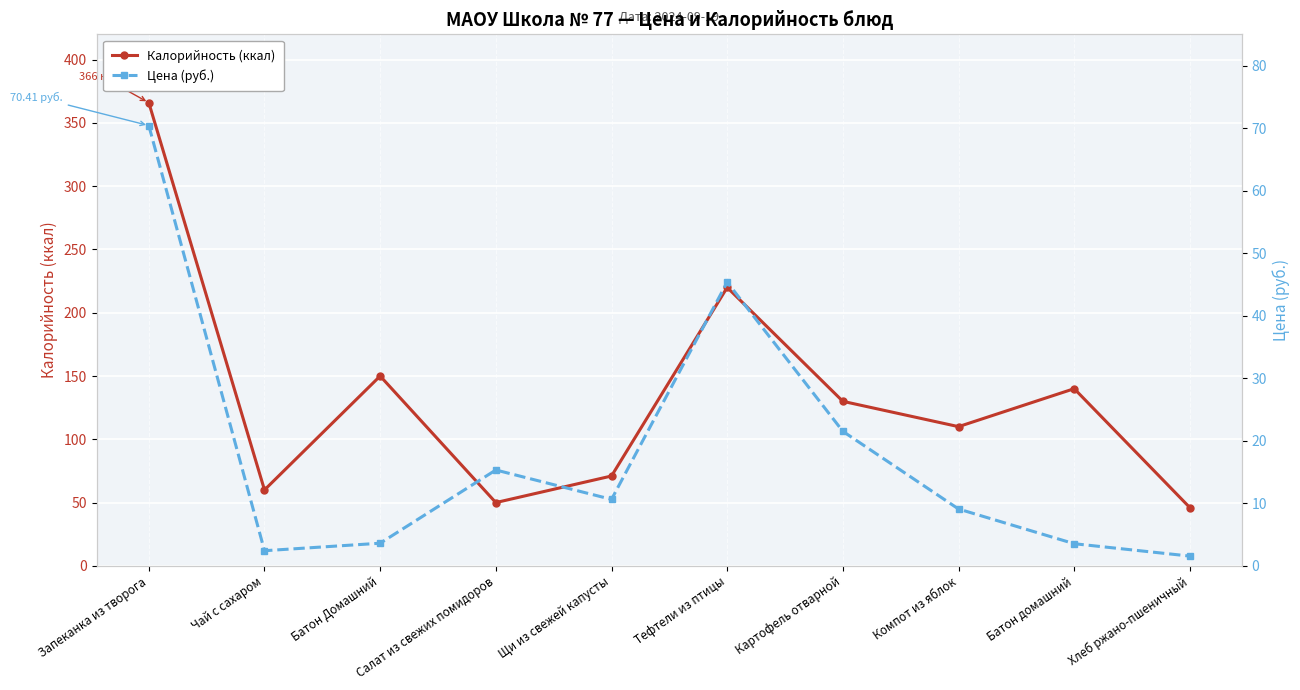

Reading left to right, list all the values displayed in this chart.

Калорийность (ккал): Запеканка из творога=366.0	Чай с сахаром=60.0	Батон Домашний=150.0	Салат из свежих помидоров=50.0	Щи из свежей капусты=71.0	Тефтели из птицы=220.0	Картофель отварной=130.0	Компот из яблок=110.0	Батон домашний=140.0	Хлеб ржано-пшеничный=46.0
Цена (руб.): Запеканка из творога=70.4	Чай с сахаром=2.4	Батон Домашний=3.6	Салат из свежих помидоров=15.3	Щи из свежей капусты=10.6	Тефтели из птицы=45.4	Картофель отварной=21.5	Компот из яблок=9.1	Батон домашний=3.5	Хлеб ржано-пшеничный=1.6